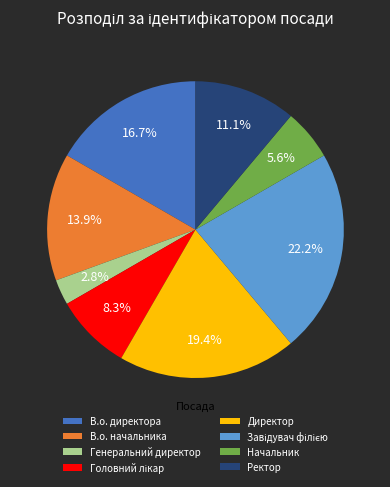

Does Генеральний директор account for over 50% of the chart?

No